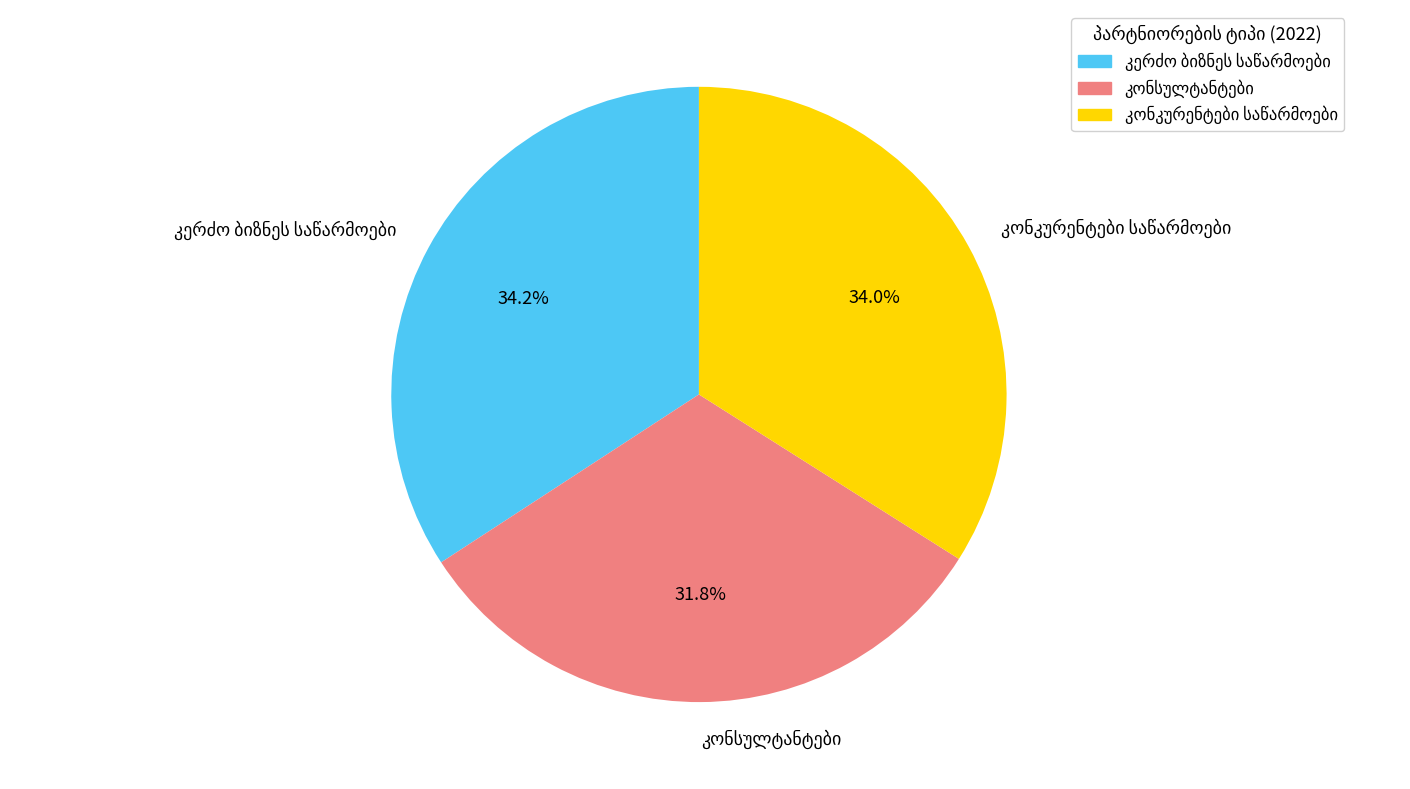

Does any single category account for the majority?

No